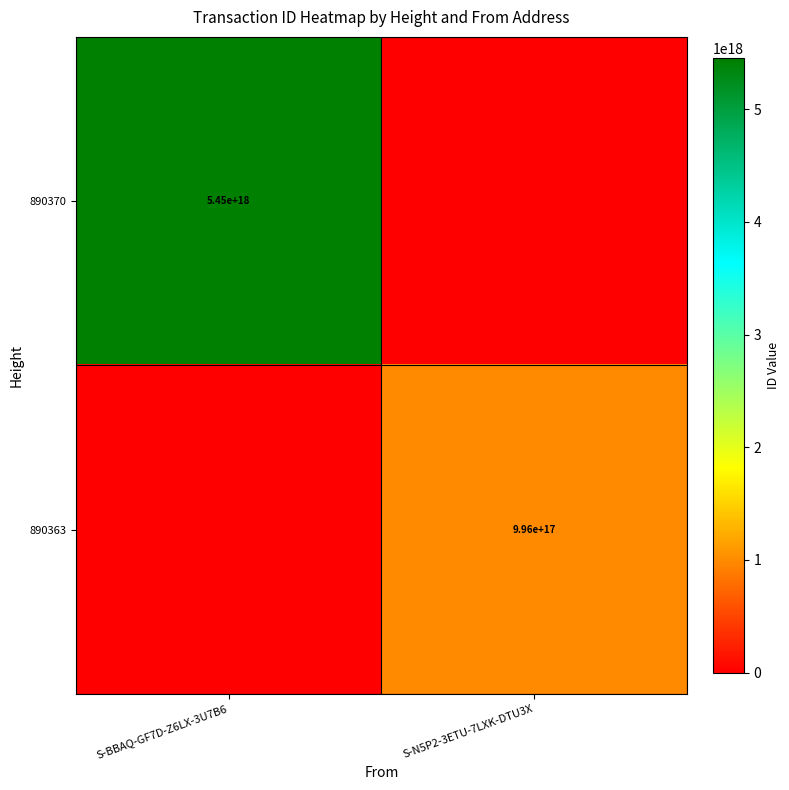

Is it true that 890363 equals 996000000000000000 at S-N5P2-3ETU-7LXK-DTU3X?

True